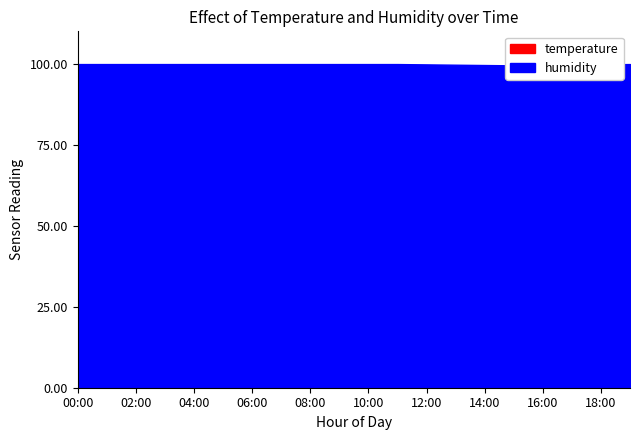

True or false: temperature has more than 0 points higher than both neighbors.

True